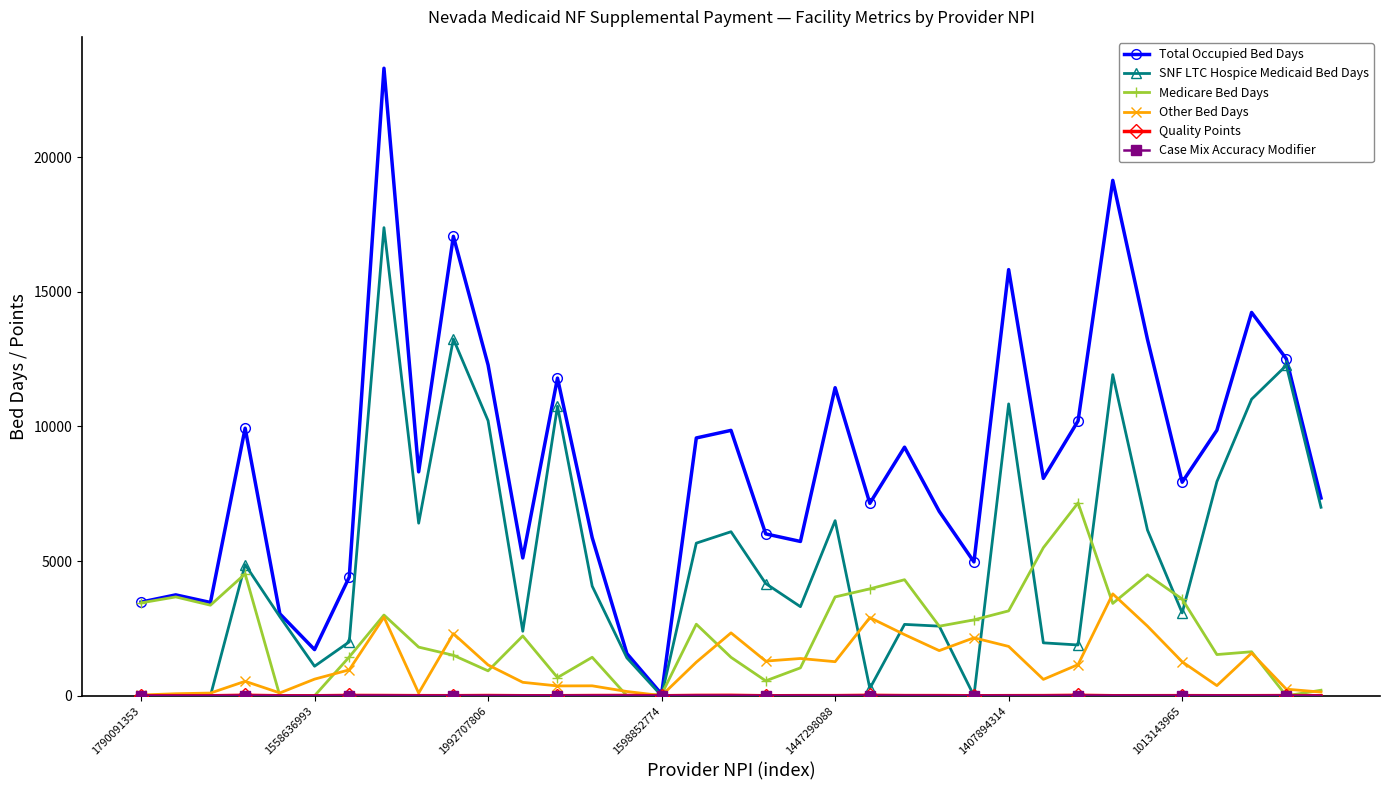

Which series has the largest total across all categories?

Total Occupied Bed Days